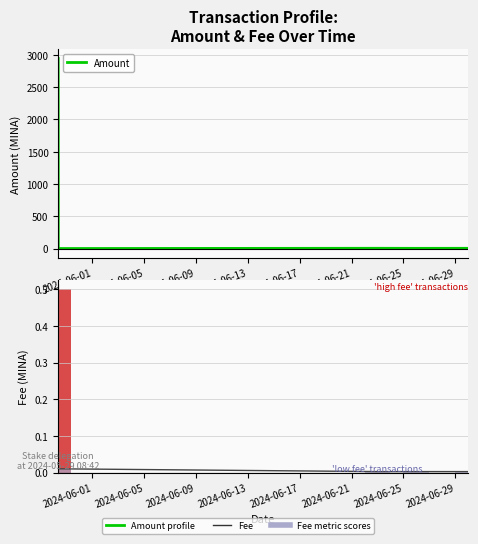

At which label is Amount closest to 1470?

2024-06-09